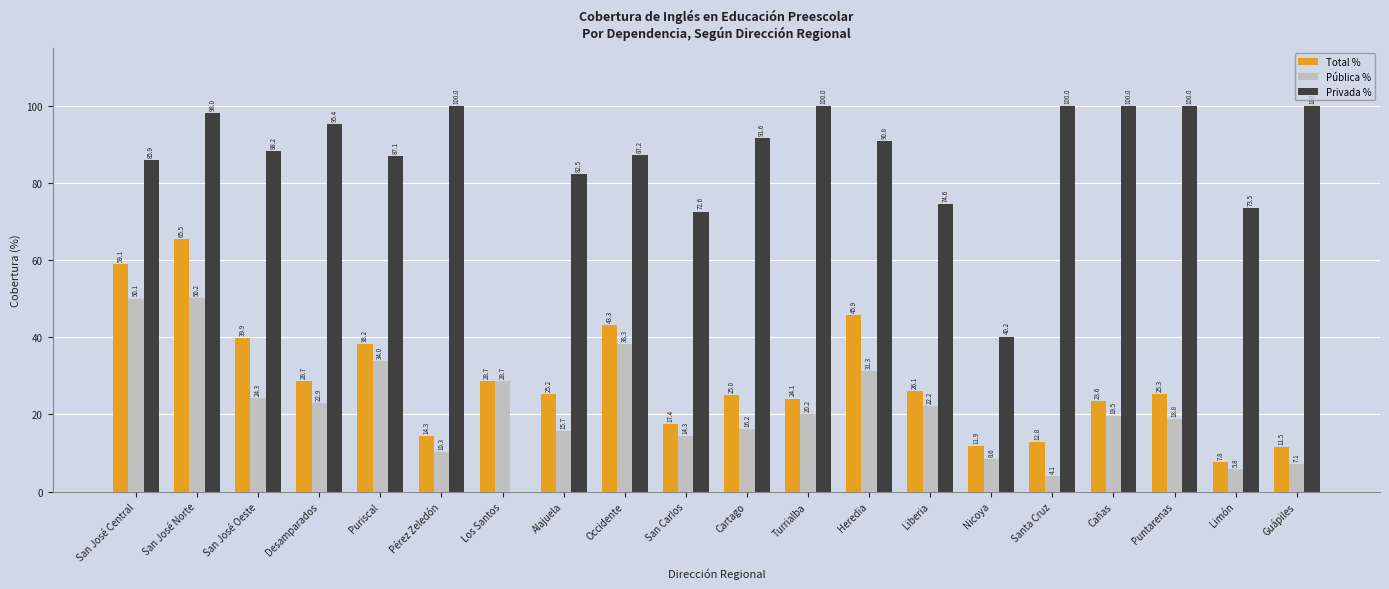

At which category is the sum across all series the highest?

San José Norte